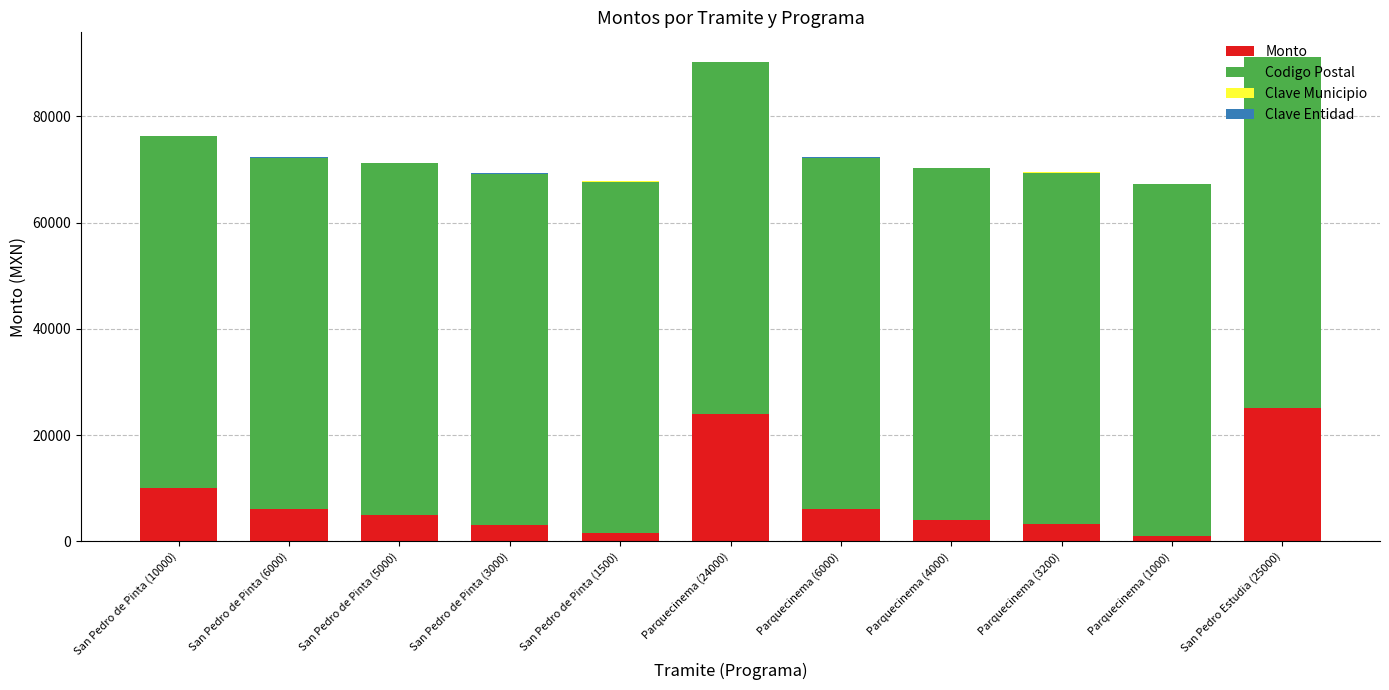

What is the average value of the Monto series?

8064